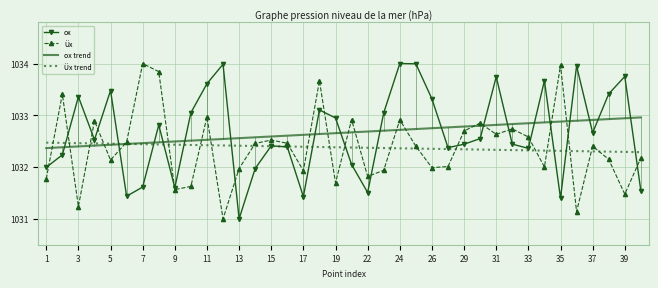

What are all the series names shown in the legend?

ox, Üx, ox trend, Üx trend